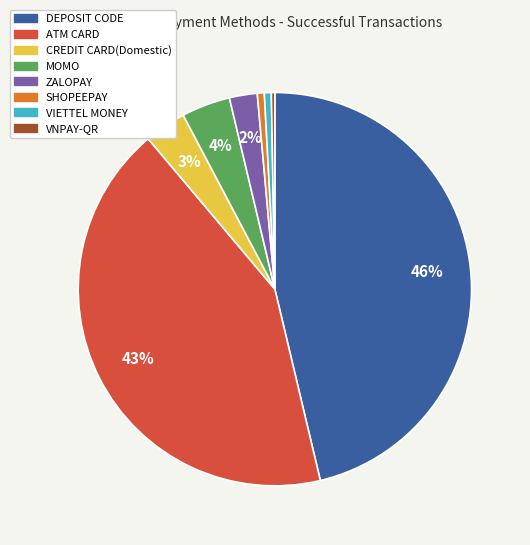

How many slices are in this pie chart?

8